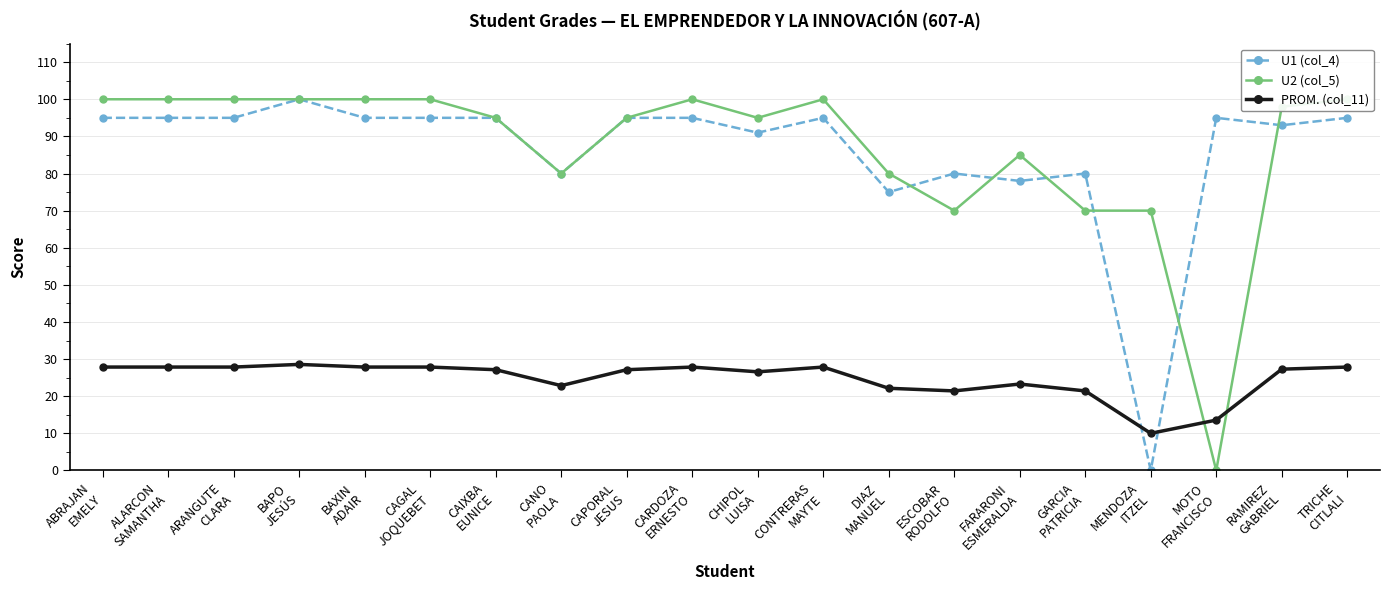

What is the difference between the PROM. (col_11) values at BAXIN
ADAIR and RAMIREZ
GABRIEL?

0.6